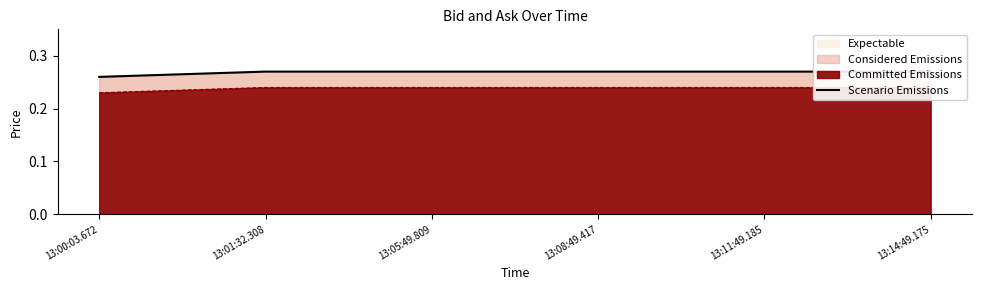

At which category does the chart reach its peak across all series?

13:01:32.308